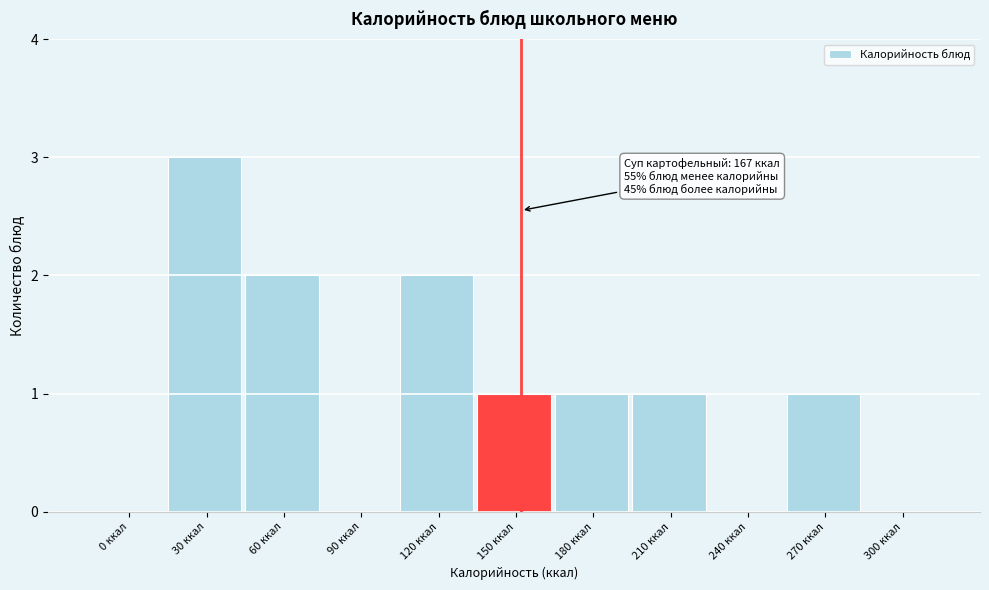

Reading right to left, what are all the values shown in this chart?

300 ккал=0	270 ккал=1	240 ккал=0	210 ккал=1	180 ккал=1	150 ккал=1	120 ккал=2	90 ккал=0	60 ккал=2	30 ккал=3	0 ккал=0